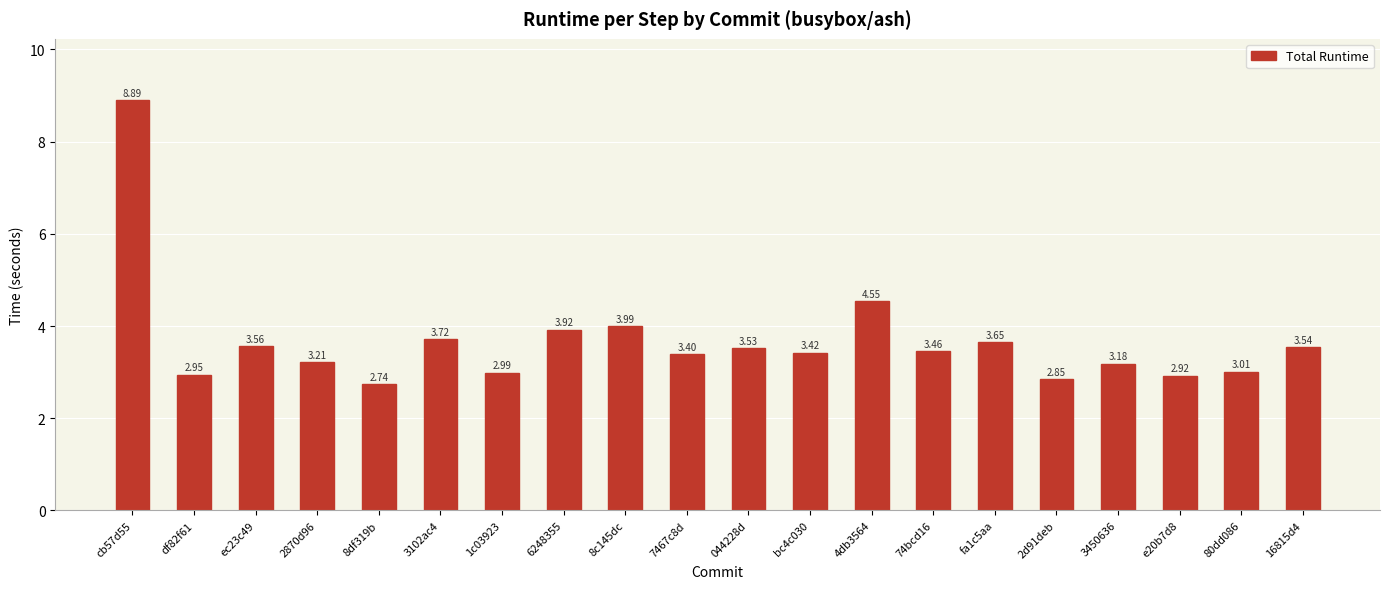

At which label is the value closest to 5?

4db3564